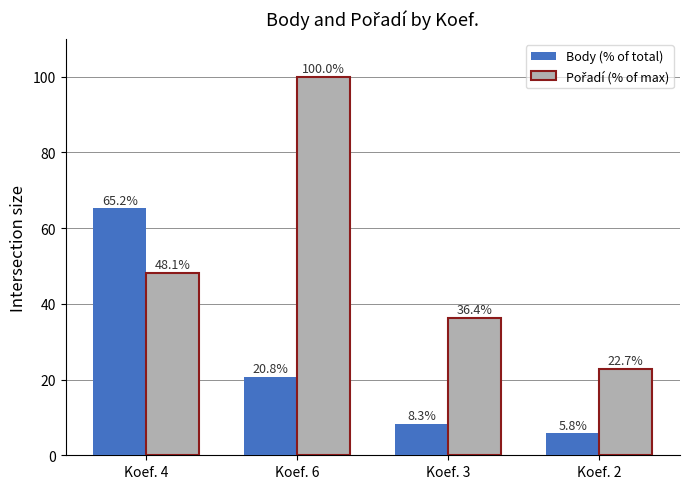

How many groups of bars are there?

4